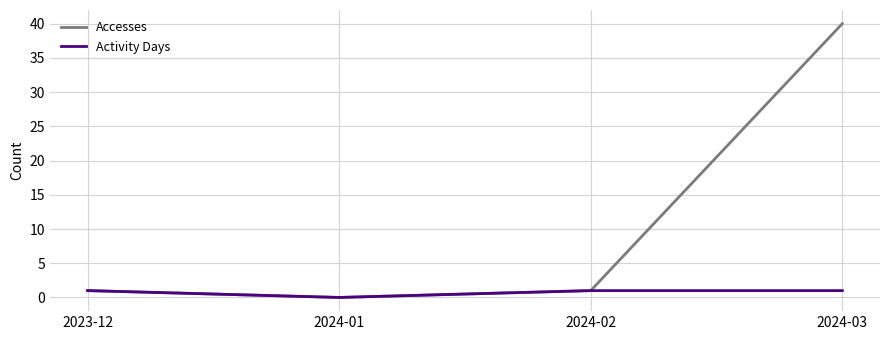

List the series in order of their overall mean, lowest first.

Activity Days, Accesses